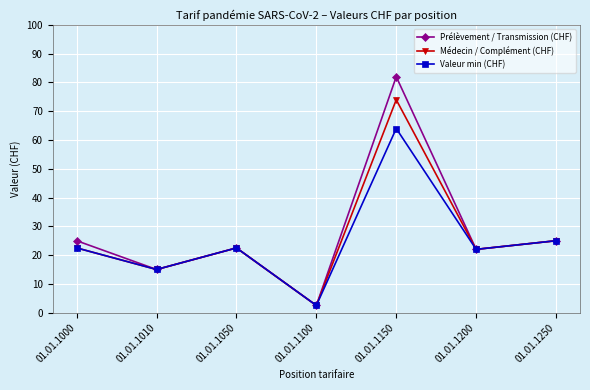

The value of Prélèvement / Transmission (CHF) at 01.01.1200 is 37.0. True or false?

False